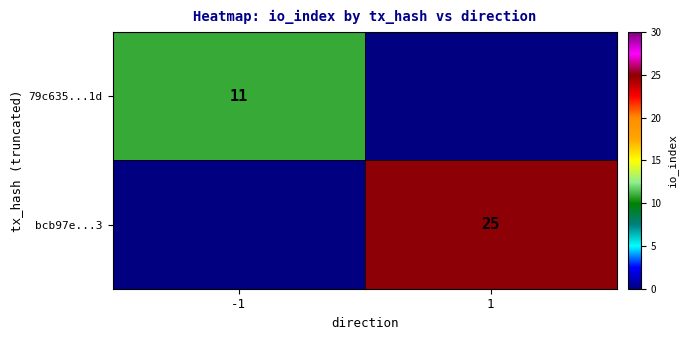

The value of 79c635...1d at -1 is 7. True or false?

False